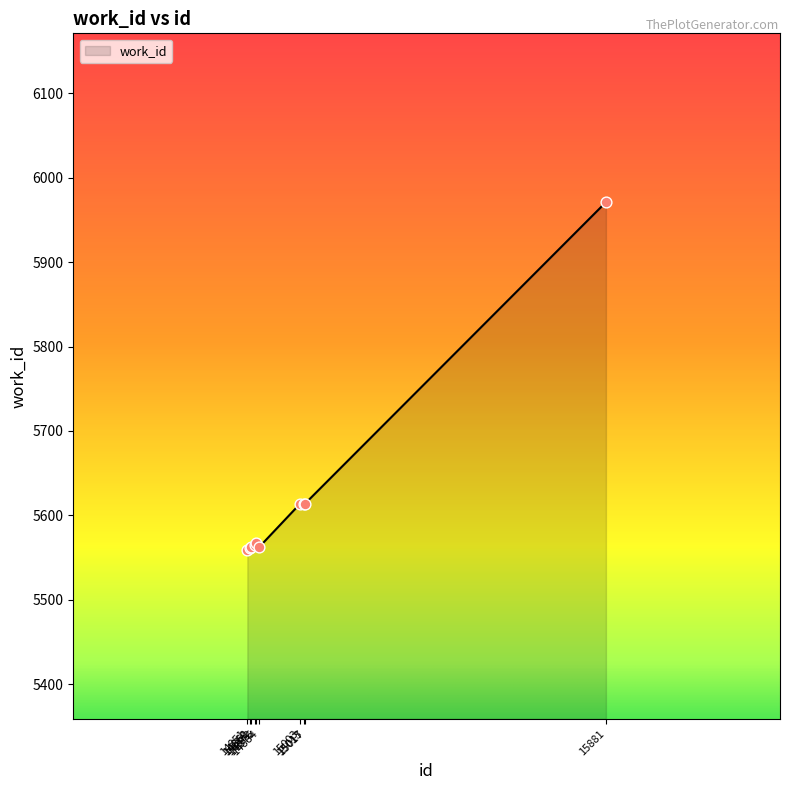

What is the change in value from 14851 to 15881?

+412